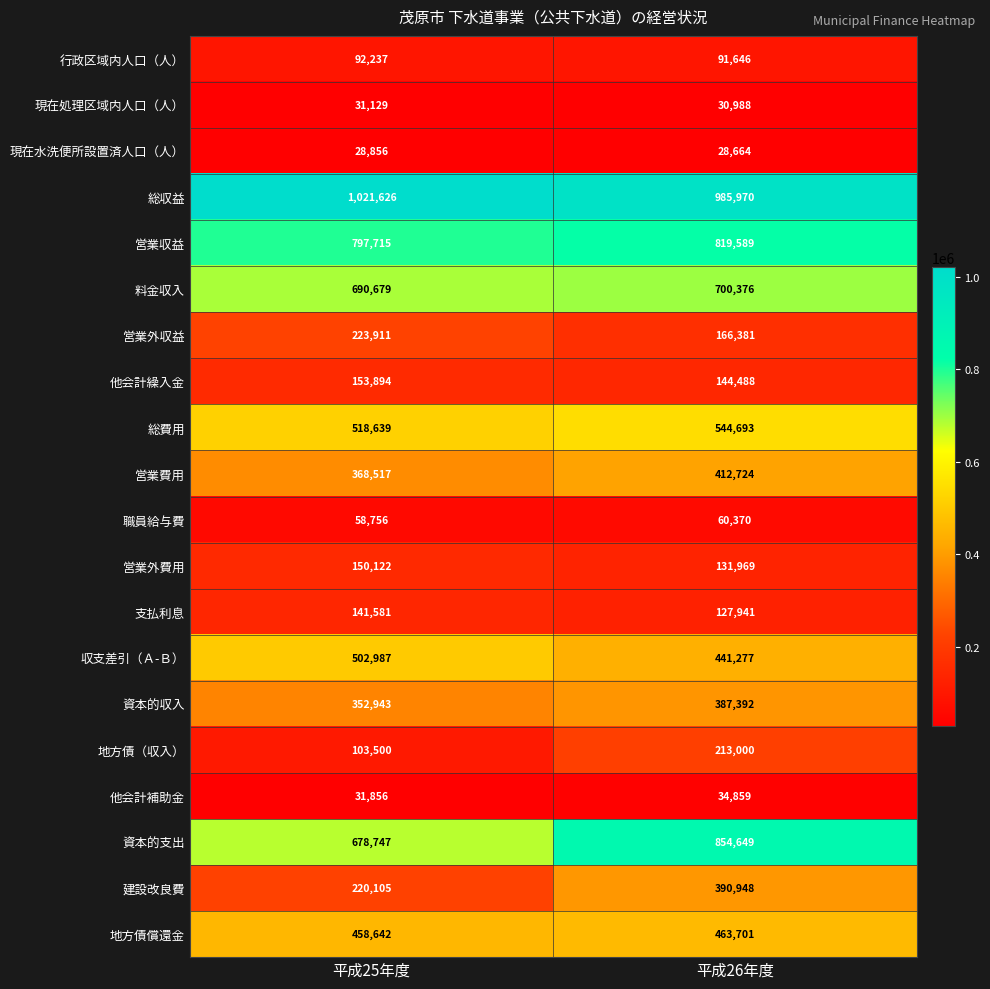

What is the greatest value displayed?

1021626